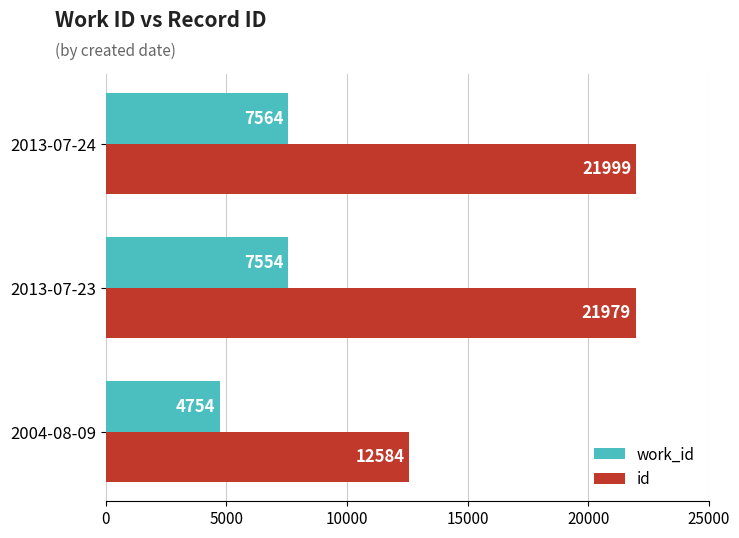

Which series has the largest total across all categories?

id